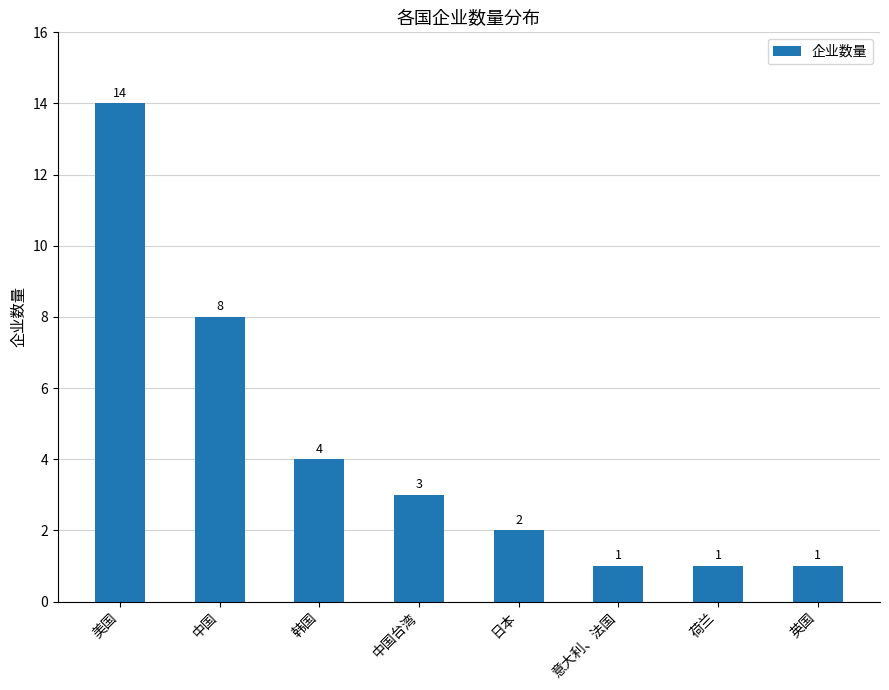

What is the maximum value shown in the chart?

14